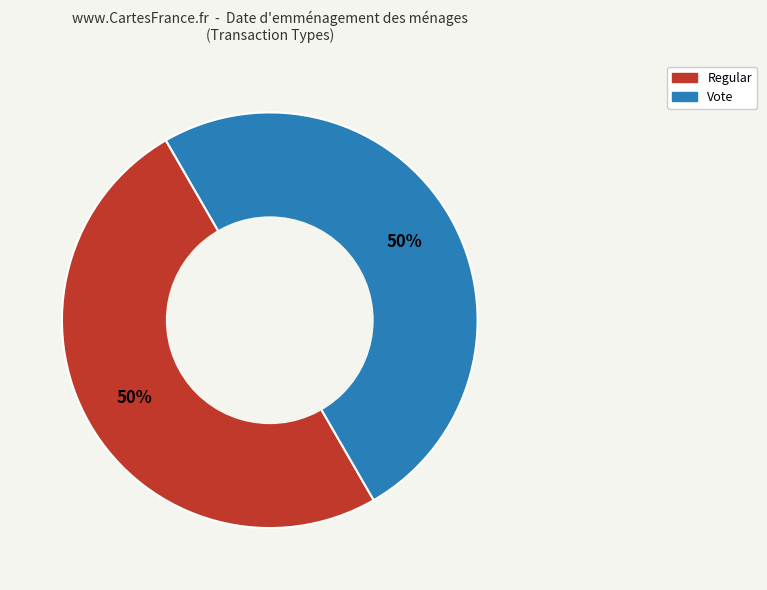

To the nearest percent, what percentage of the pie is Vote?

50%